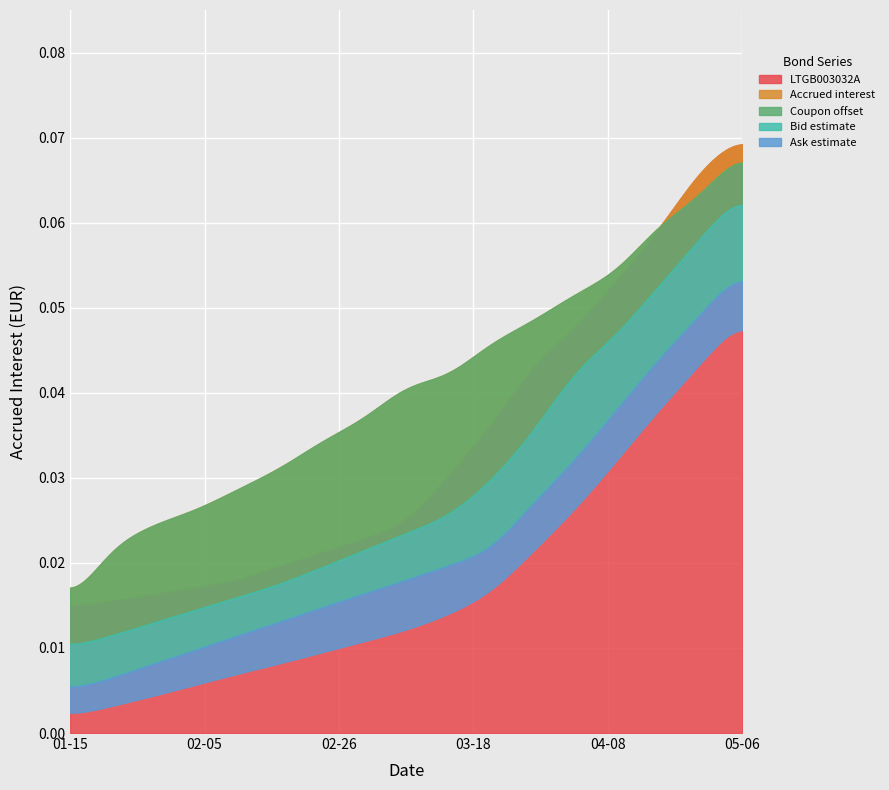

What is the label of the 17th point from the right?

2024-01-15